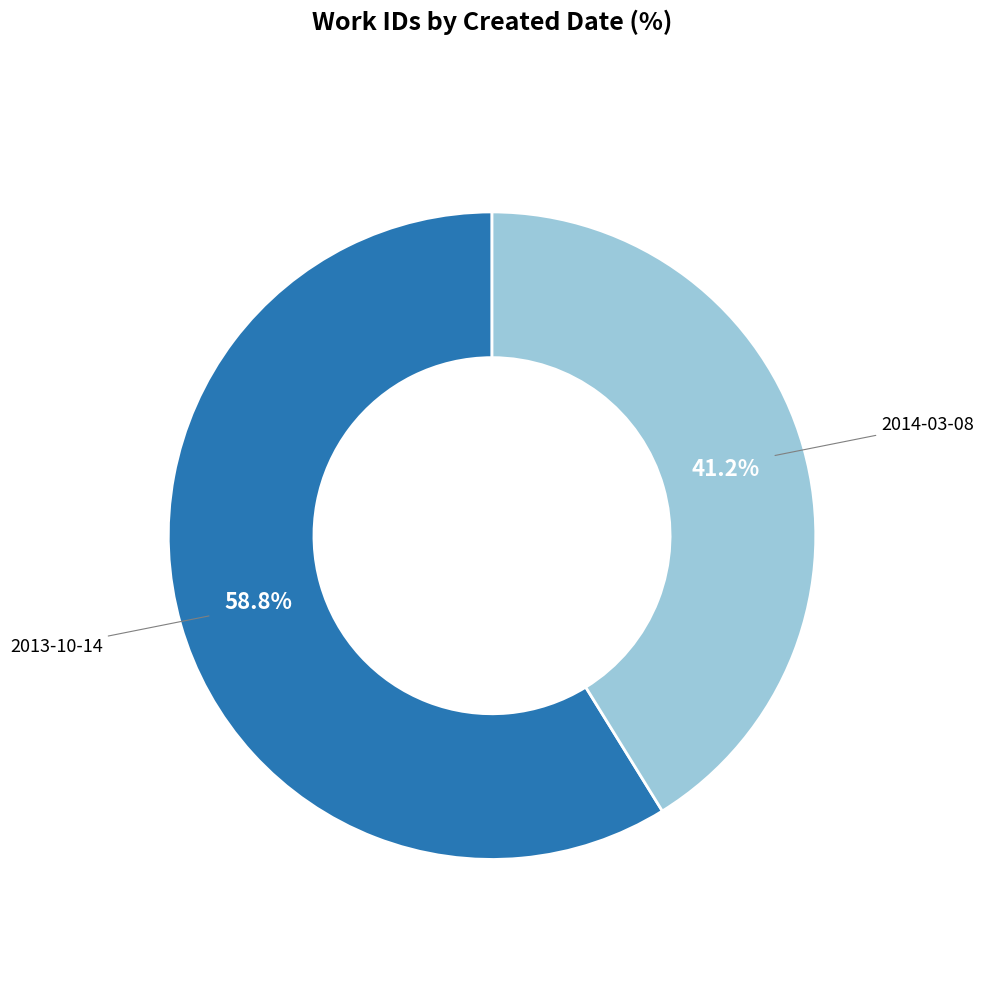

To the nearest percent, what portion does 2013-10-14 represent?

59%